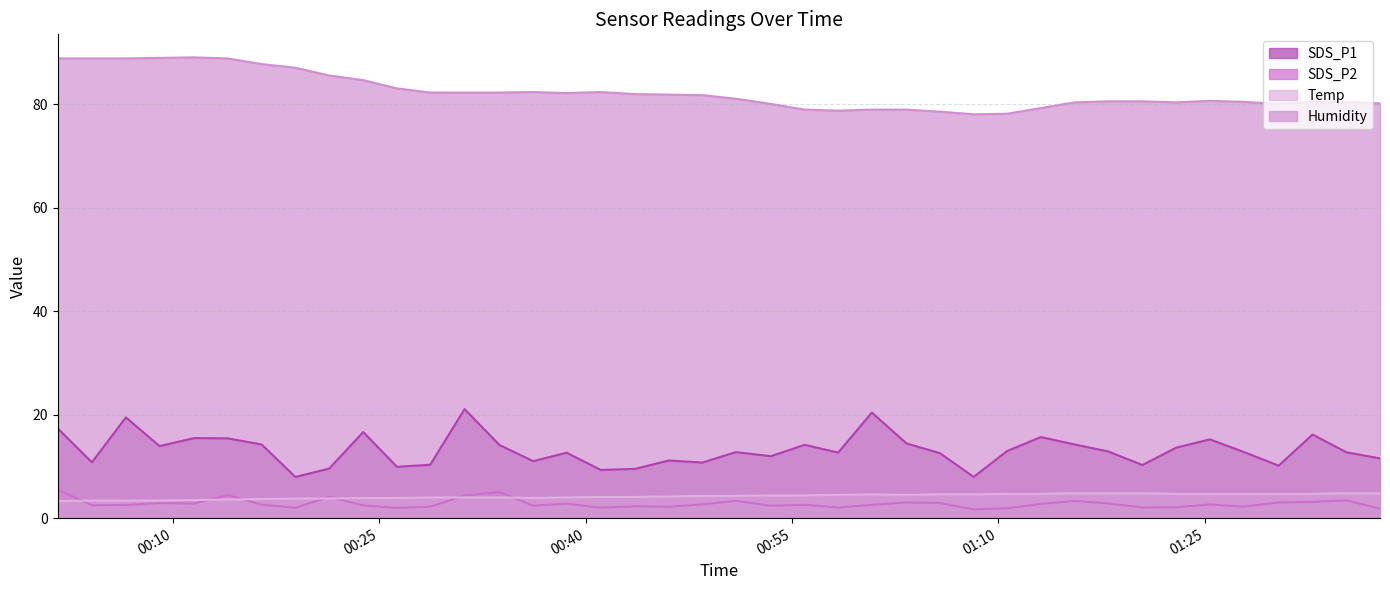

What is the label of the 15th point from the right?

2023/12/23 01:03:19